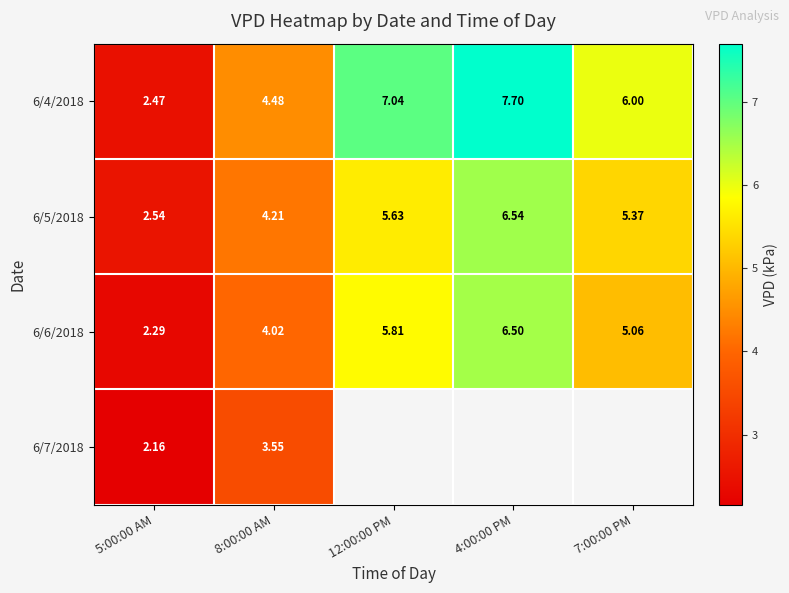

Is the value of 6/4/2018 at 4:00:00 PM greater than the value of 6/7/2018 at 8:00:00 AM?

Yes